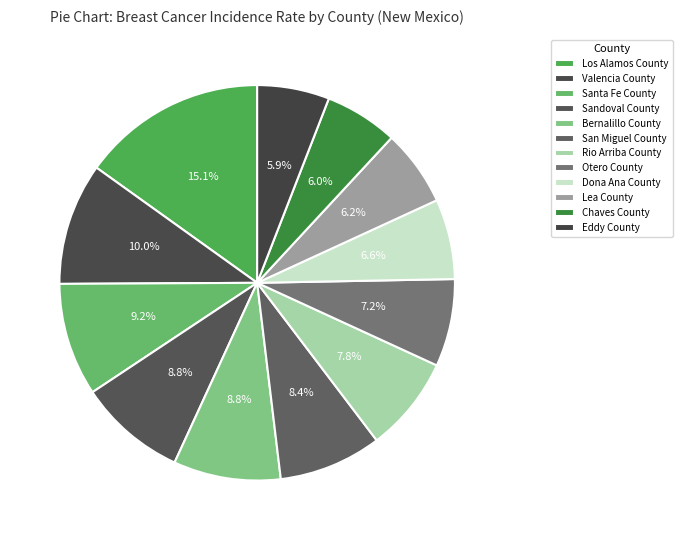

The Dona Ana County slice represents 13% of the pie. True or false?

False